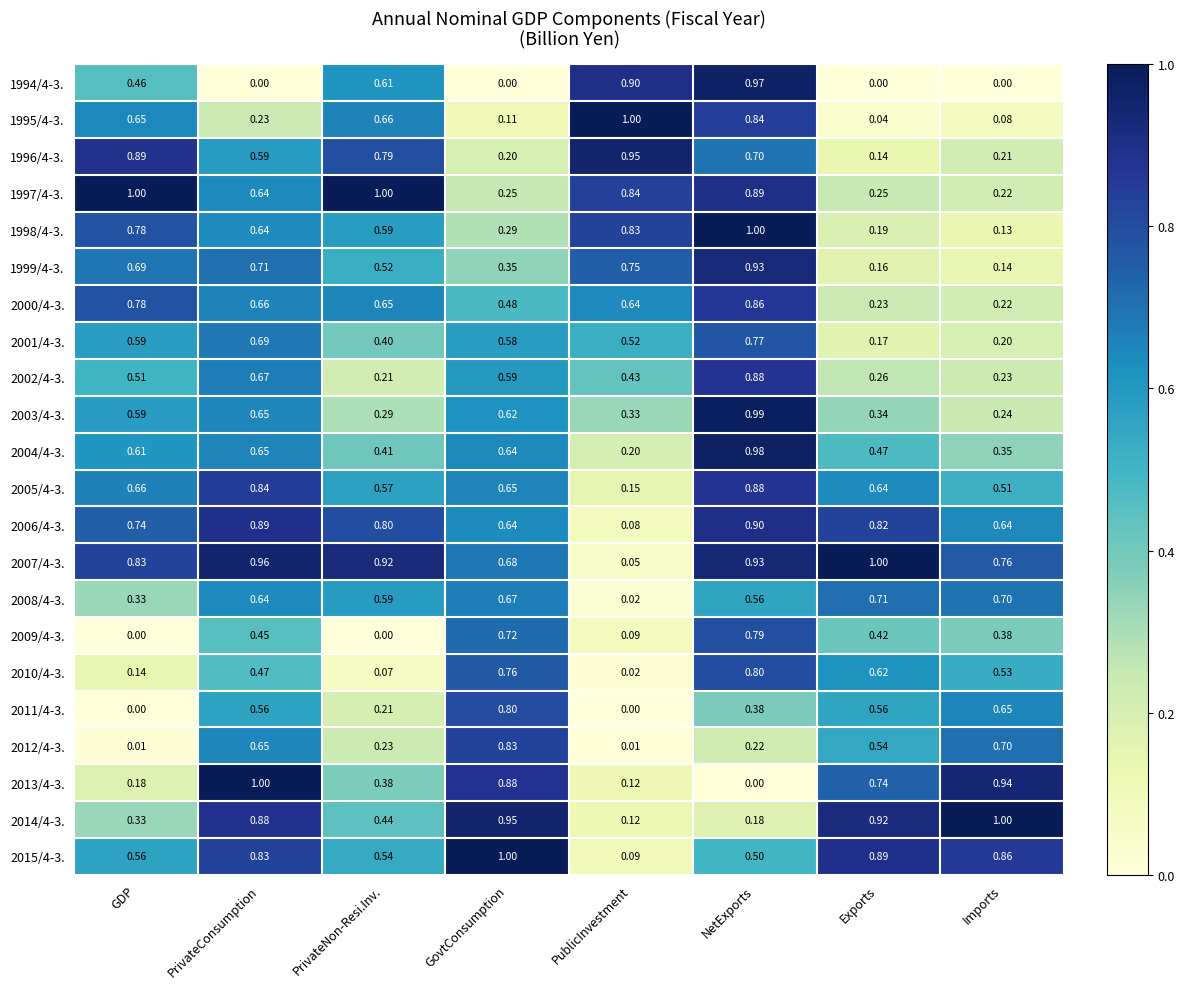

Where is 1996/4-3. nearest to the value 0?

Exports